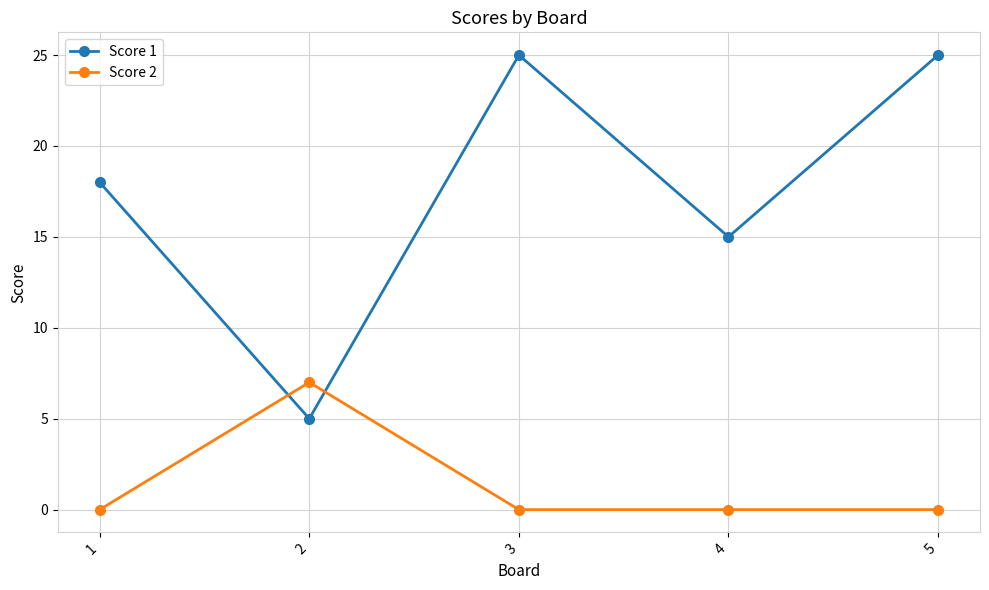

Does the chart display data point markers on the line(s)?

Yes